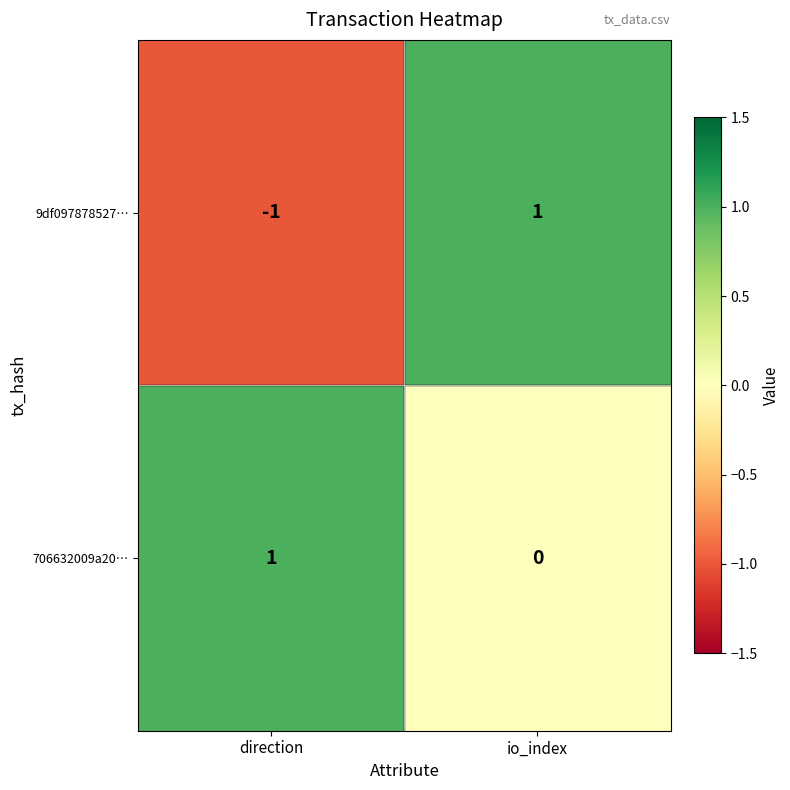

Which category has the lowest value across all series?

direction